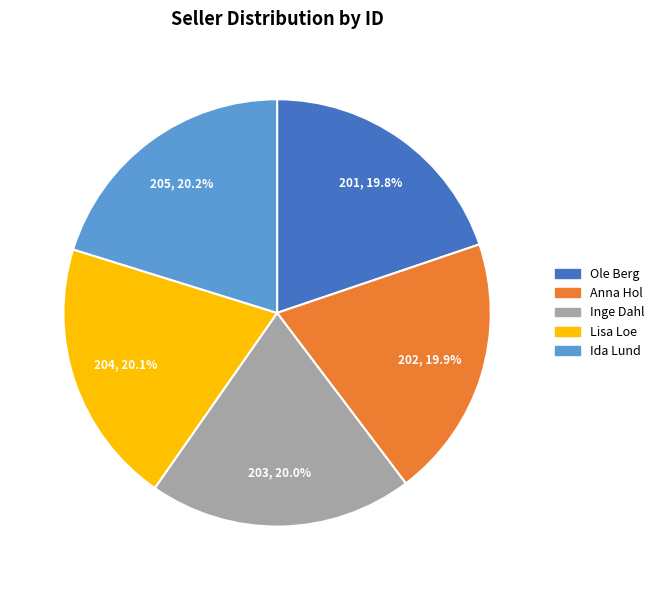

True or false: Anna Hol accounts for 20% of the total.

True